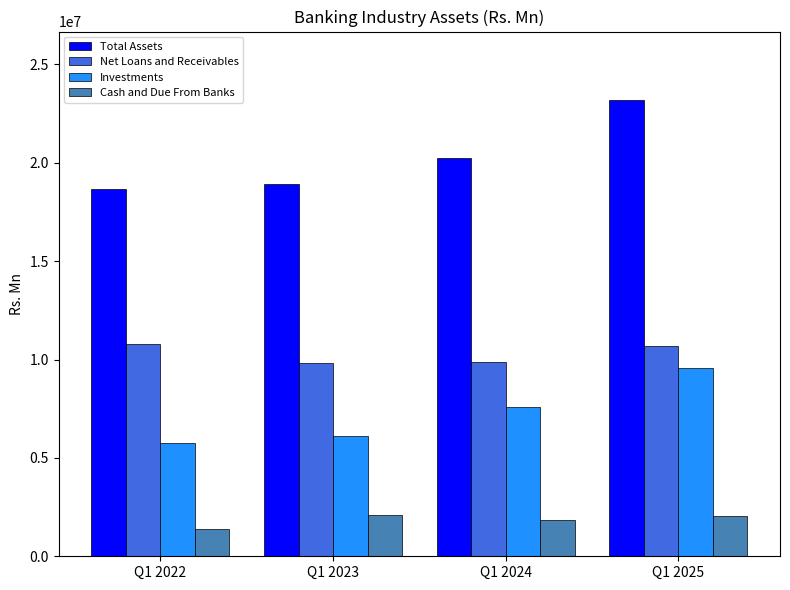

True or false: Cash and Due From Banks has a value of 2090436.9 at Q1 2023.

True